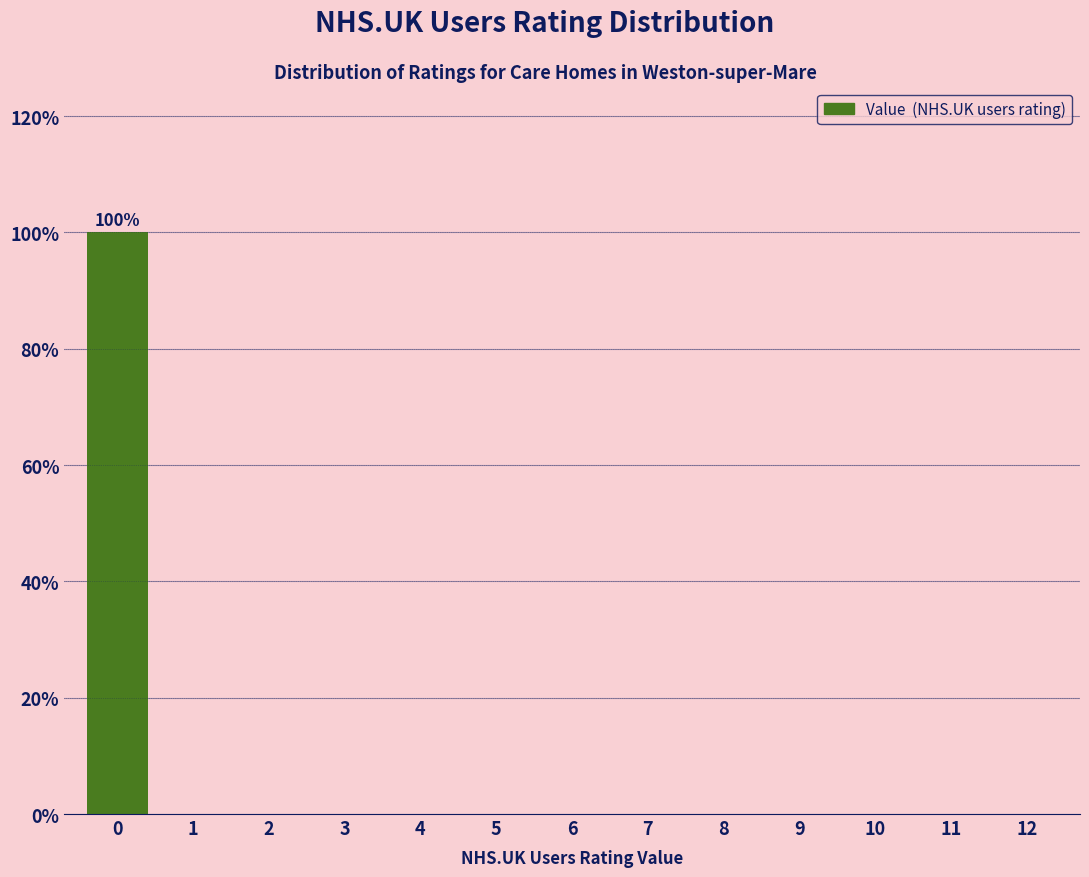

Reading left to right, extract all data points from this chart.

0=100	1=0	2=0	3=0	4=0	5=0	6=0	7=0	8=0	9=0	10=0	11=0	12=0